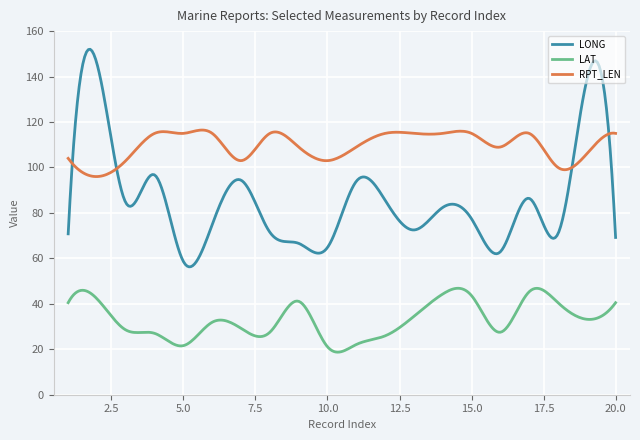

True or false: LAT and RPT_LEN cross at least once.

False